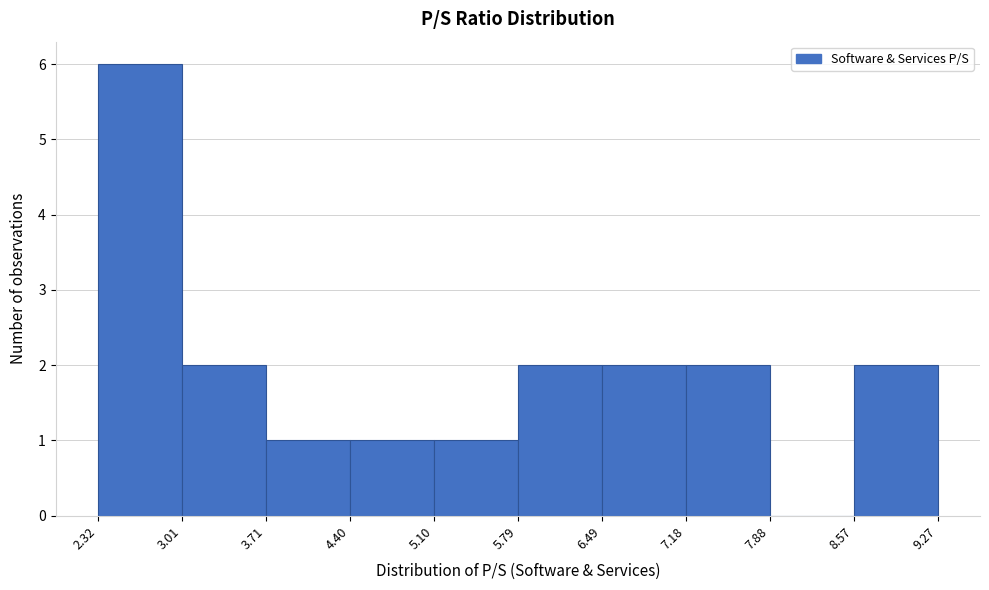

Reading left to right, transcribe this chart: for each bar, give the range it covers on the x-axis and its height. The values are not printed on the chart, so give them approximately, as read against the axis.

2.32 to 3.01: 6
3.01 to 3.71: 2
3.71 to 4.40: 1
4.40 to 5.10: 1
5.10 to 5.79: 1
5.79 to 6.49: 2
6.49 to 7.18: 2
7.18 to 7.88: 2
7.88 to 8.57: 0
8.57 to 9.27: 2